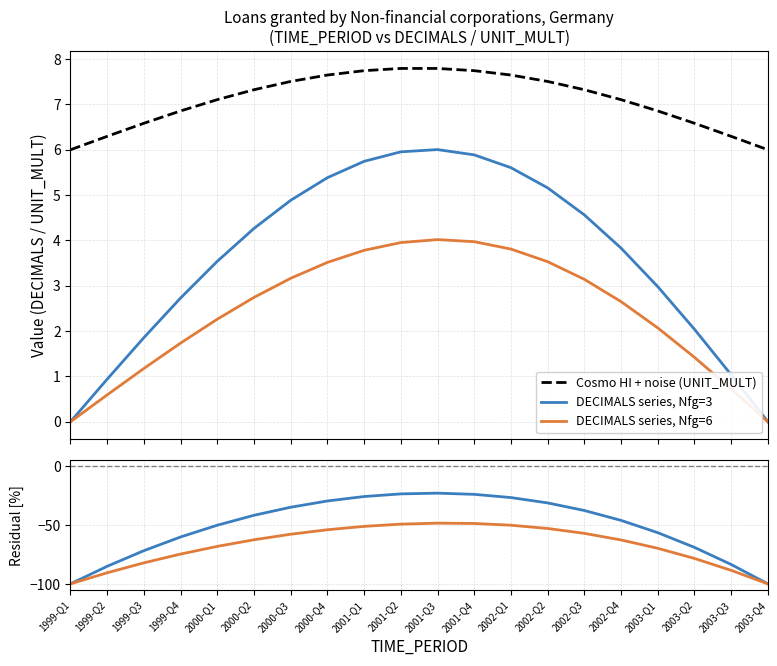

What is the difference between the maximum and minimum values in the DECIMALS Nfg=3 residual [%] series?

77.0